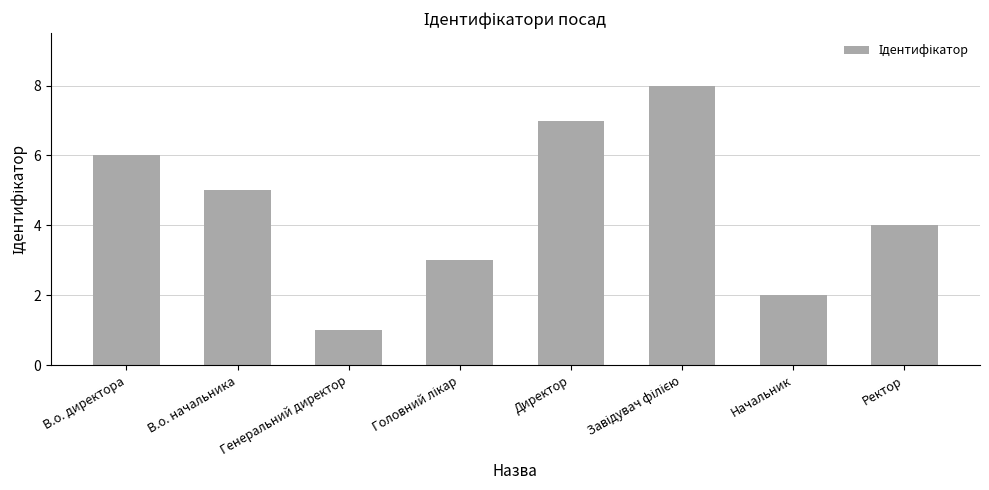

Reading left to right, transcribe all the data shown in this chart.

6	5	1	3	7	8	2	4